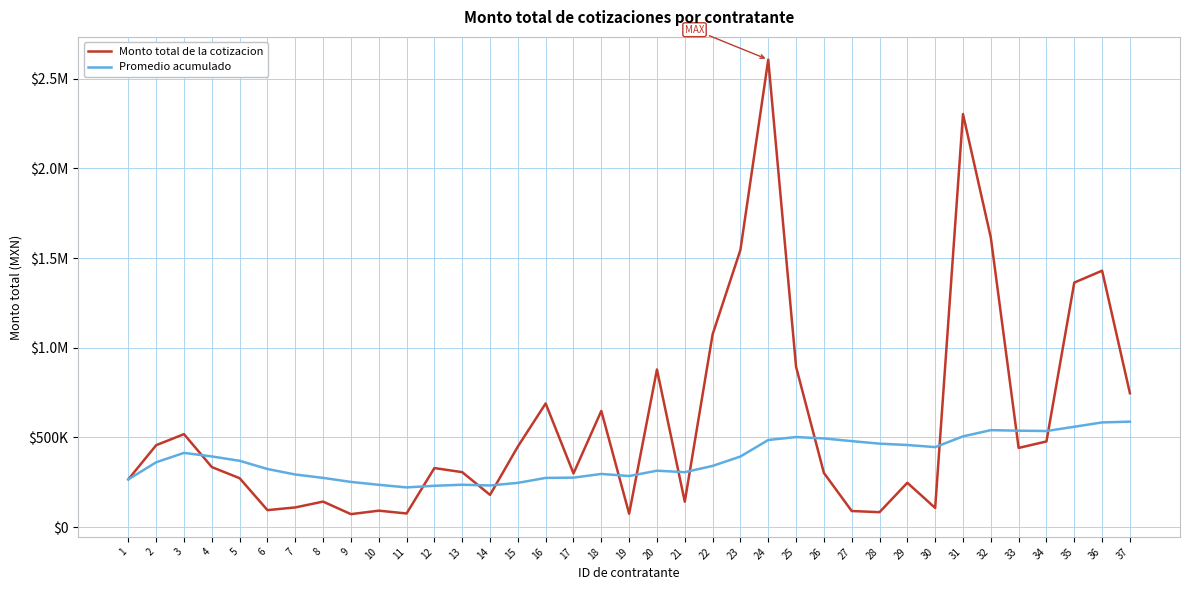

What is the sum of all Promedio acumulado values?

14030485.5